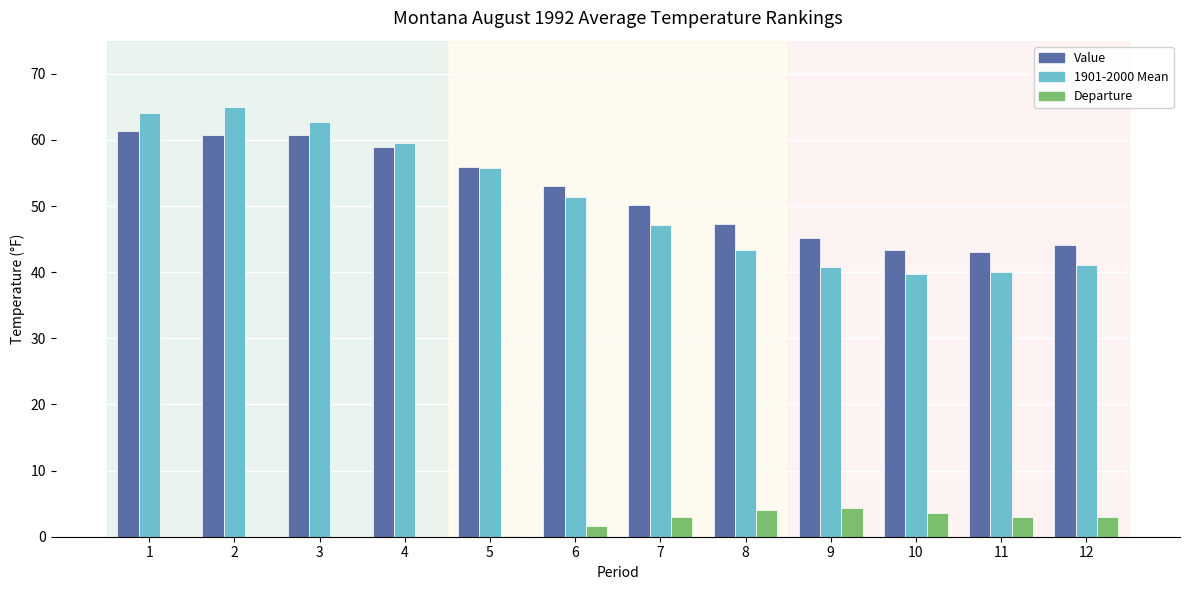

Read the Value value at 5.

55.9